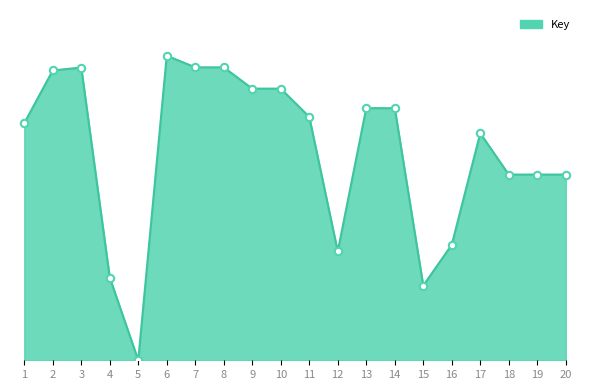

Between 19 and 7, which is larger?

7